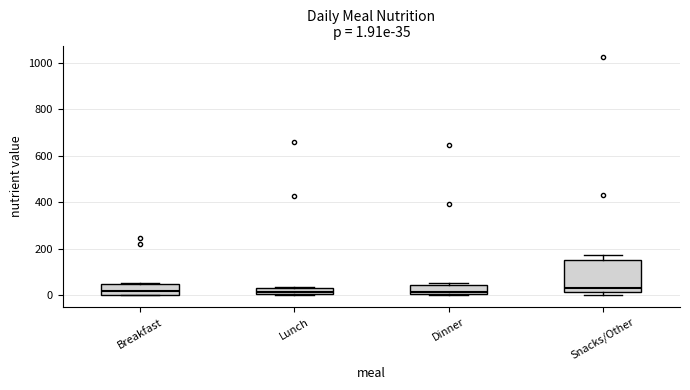

Which box is the tallest, from its lower edge to its upper edge?

Snacks/Other